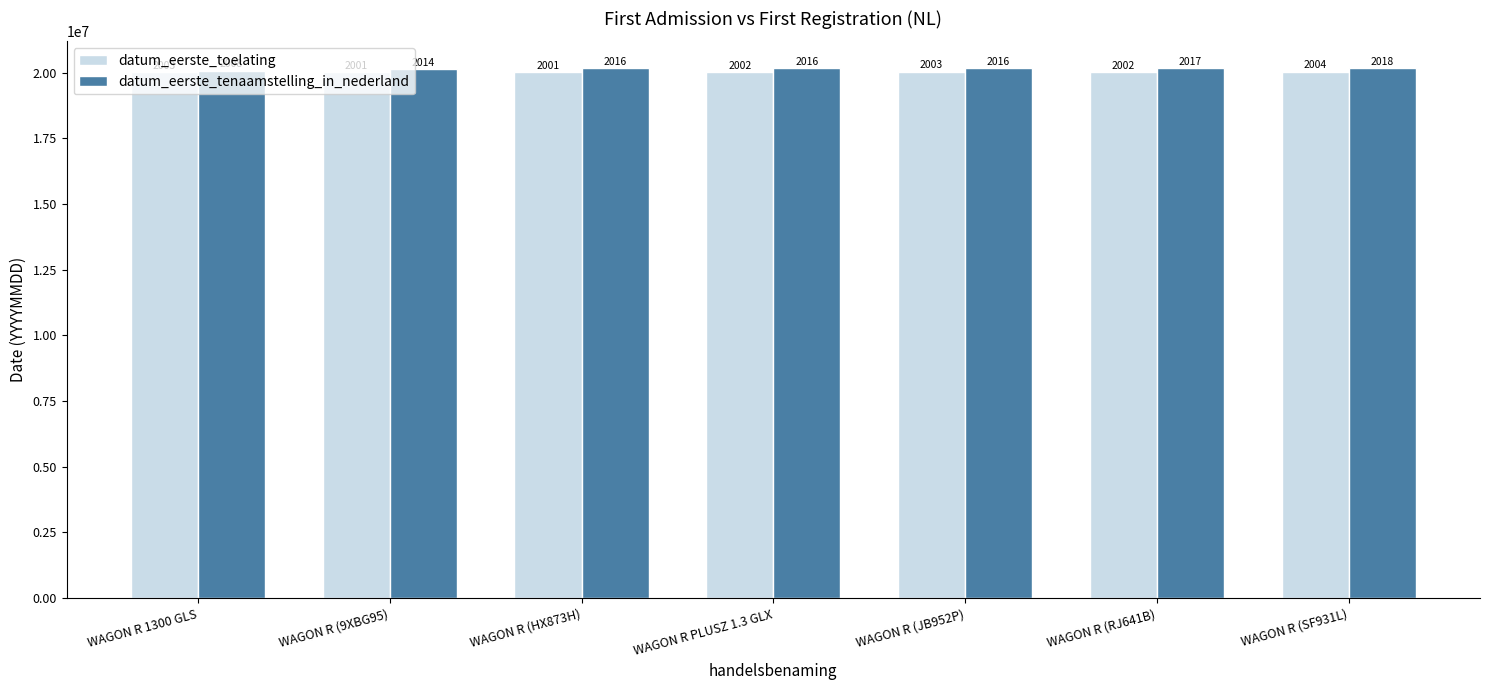

List the series in order of their overall mean, lowest first.

datum_eerste_toelating, datum_eerste_tenaamstelling_in_nederland